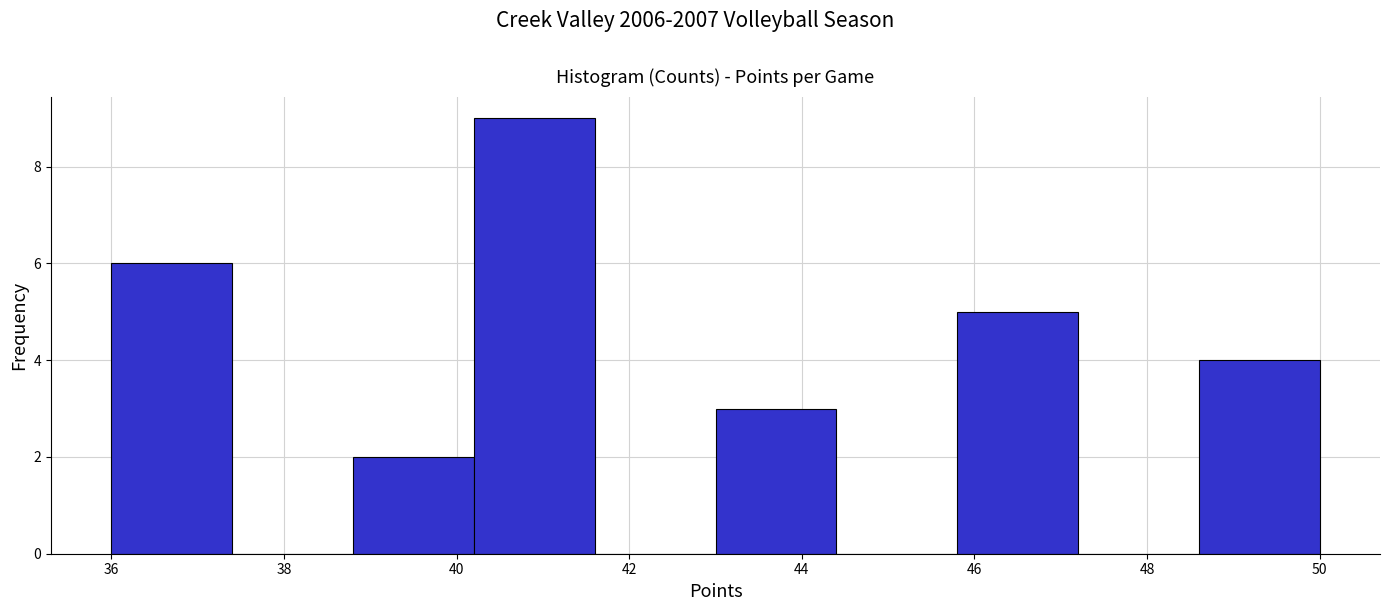

Which range on the x-axis has the tallest bar?

40.2 to 41.6